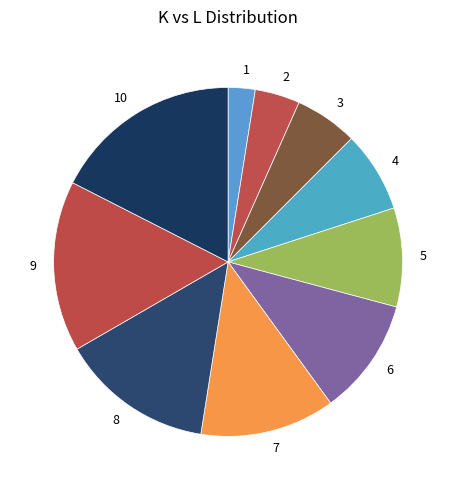

Rank the categories by value from highest to lowest.

10, 9, 8, 7, 6, 5, 4, 3, 2, 1